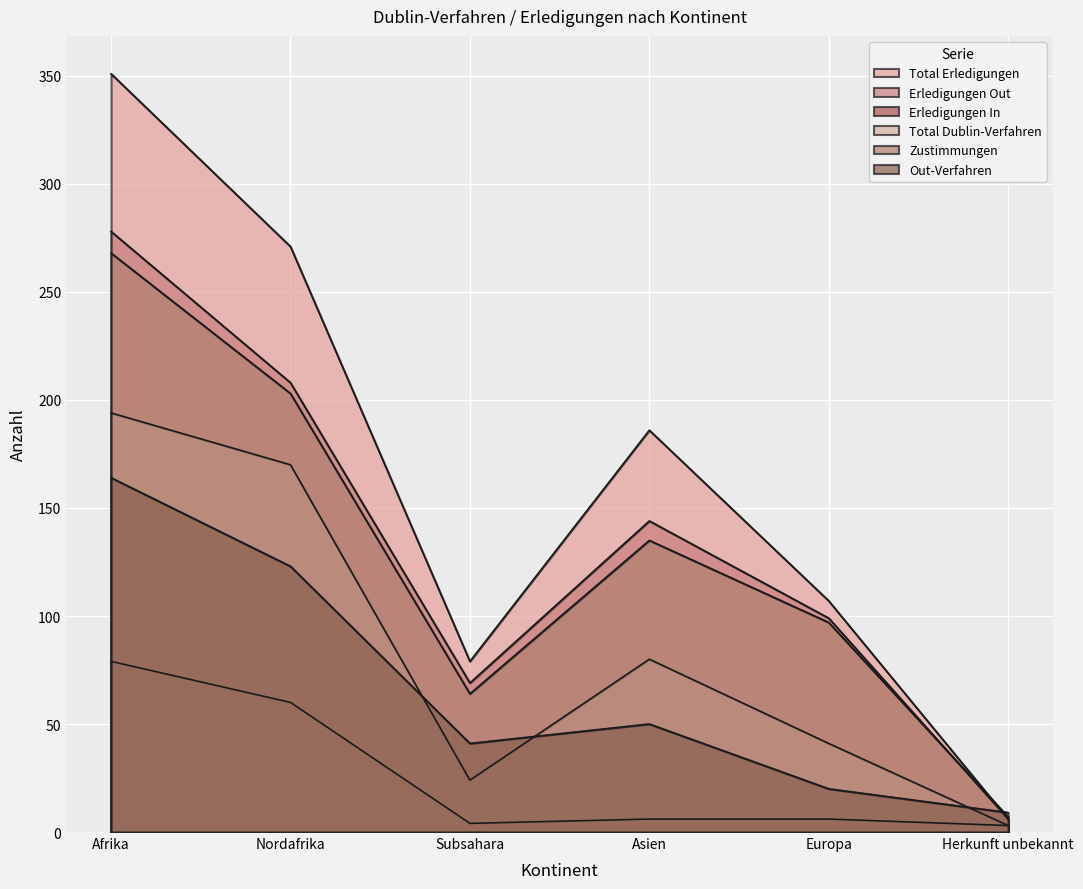

The value of Total Dublin-Verfahren at Afrika is 91. True or false?

False